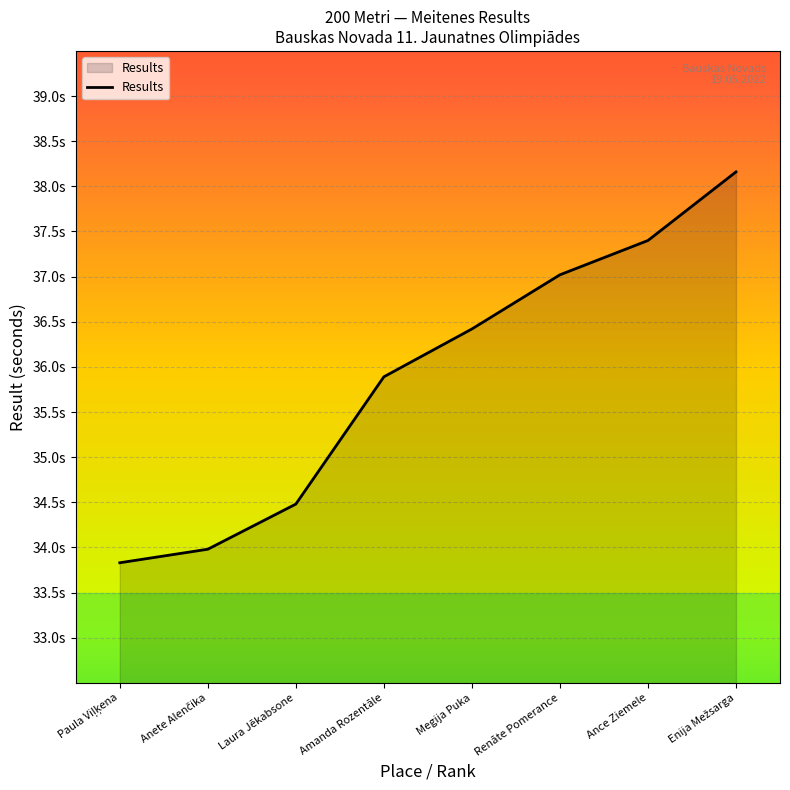

Is it true that the value at Ance Ziemele is 64.8?

False